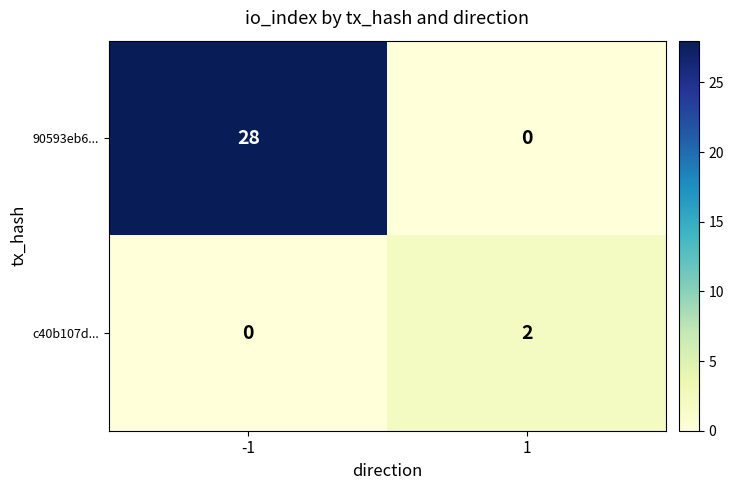

How many data points does each series have?

2